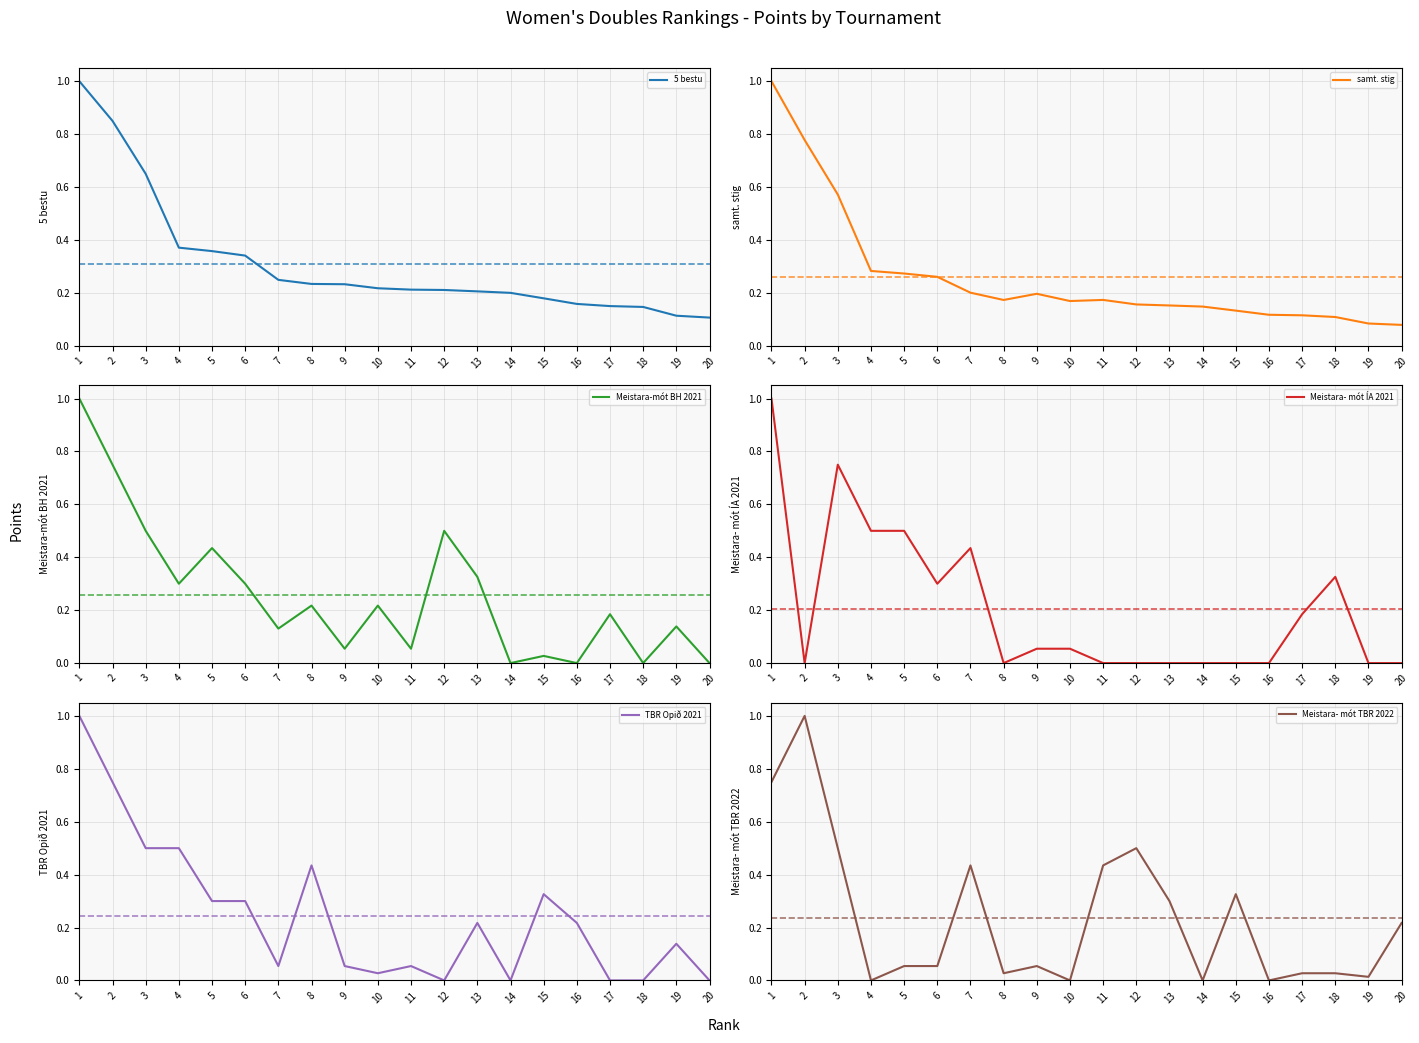

After their last crossing, which series has the higher values: 5 bestu or Meistara- mót ÍA 2021?

5 bestu